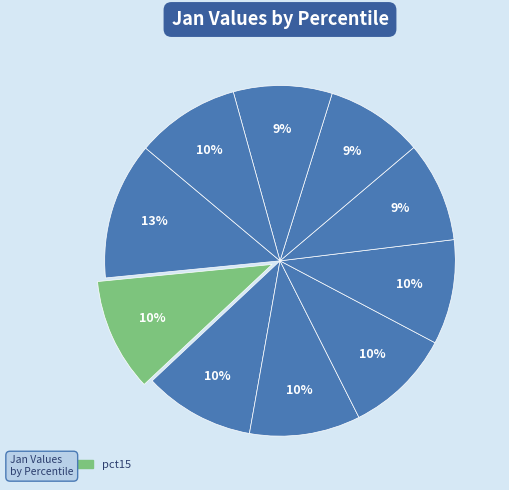

How many segments does this pie chart have?

10